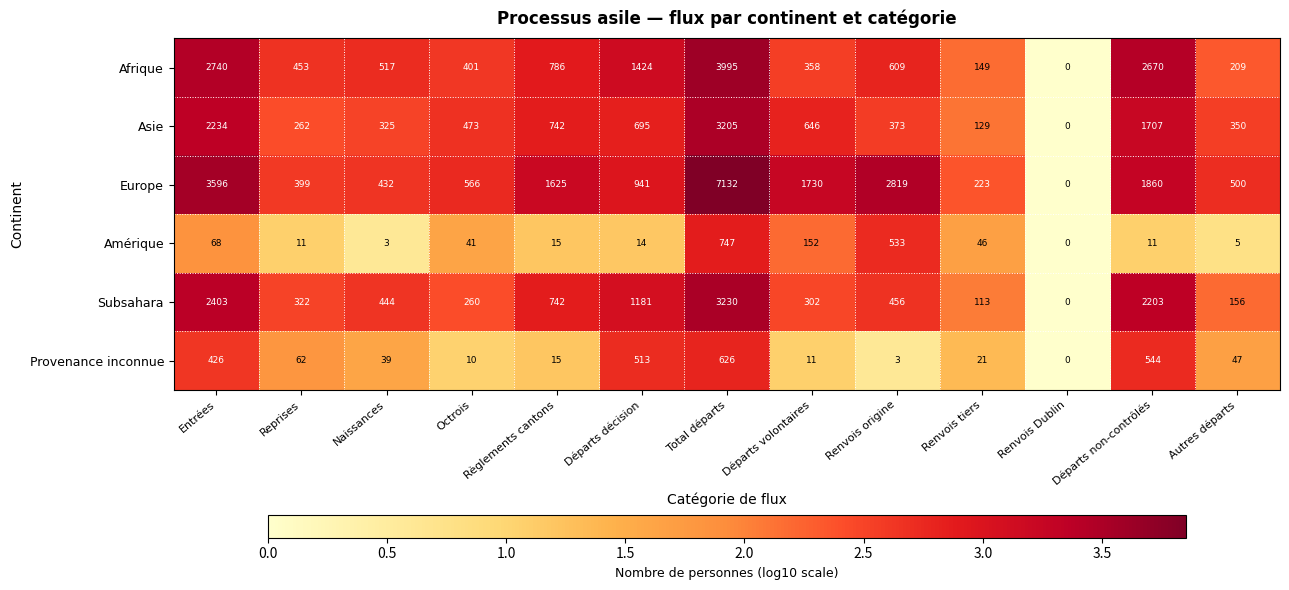

How many positive values does the Asie series have?

12